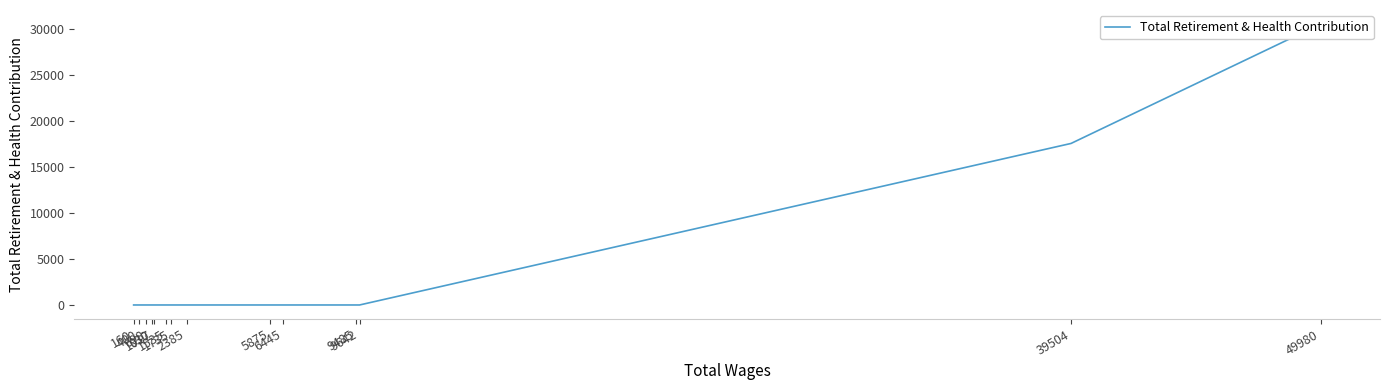

Reading left to right, transcribe all the data shown in this chart.

49980=30504	39504=17540	9642=0	9485=0	6445=0	5875=0	2385=0	1735=0	1535=0	1017=0	930=0	698=0	400=0	160=0